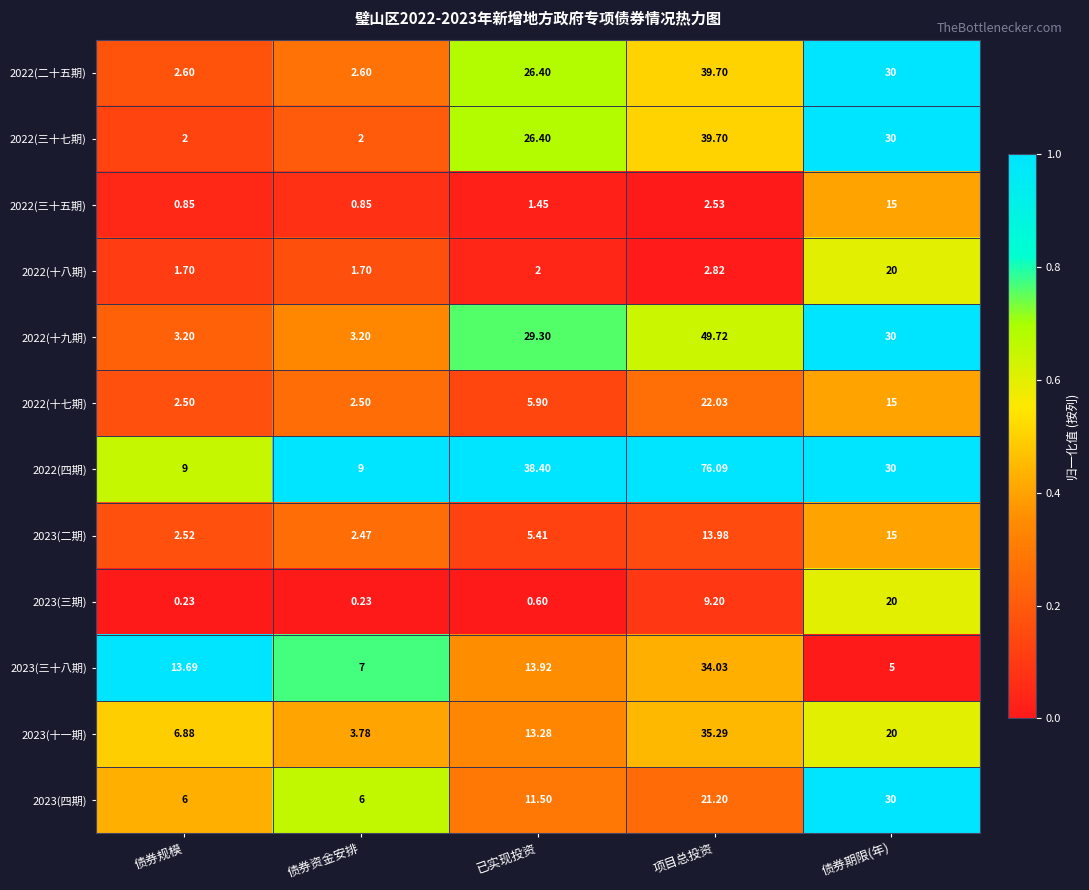

Which category has the highest value in the 2023(三十八期) series?

项目总投资